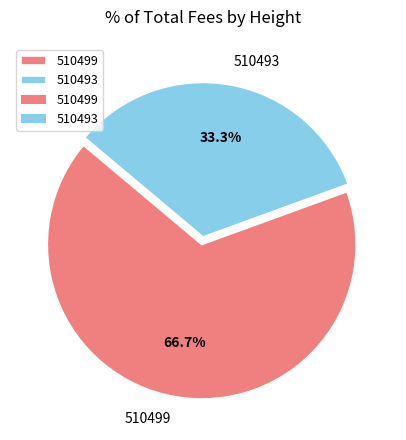

Which slice is the largest?

510499